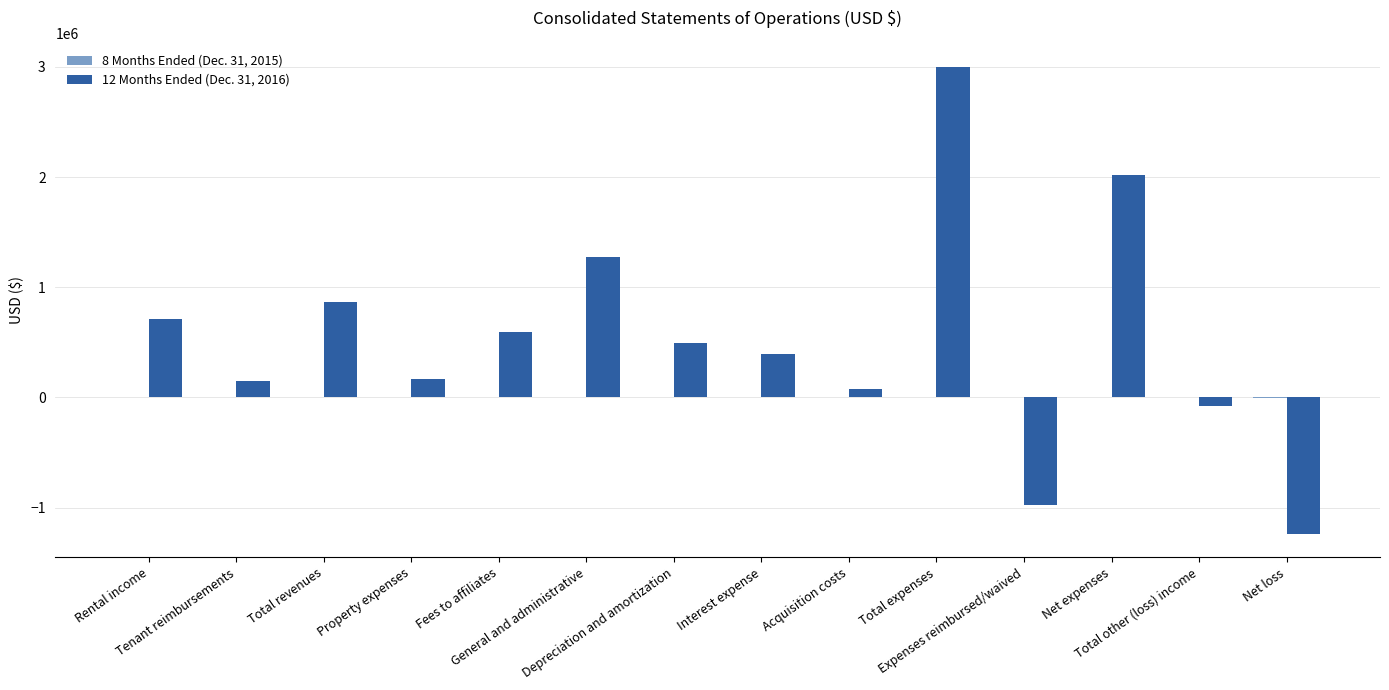

Between Total revenues and Property expenses, which series saw the biggest shift?

12 Months Ended (Dec. 31, 2016)